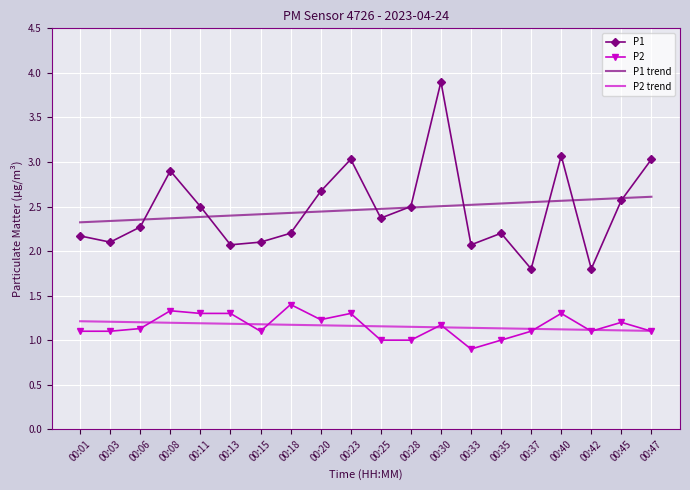

What are all the series names shown in the legend?

P1, P2, P1 trend, P2 trend